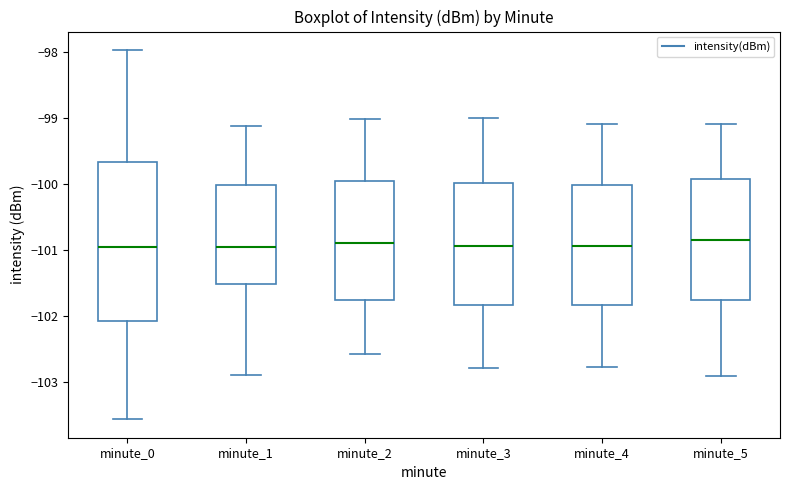

Which box is the tallest, from its lower edge to its upper edge?

minute_0